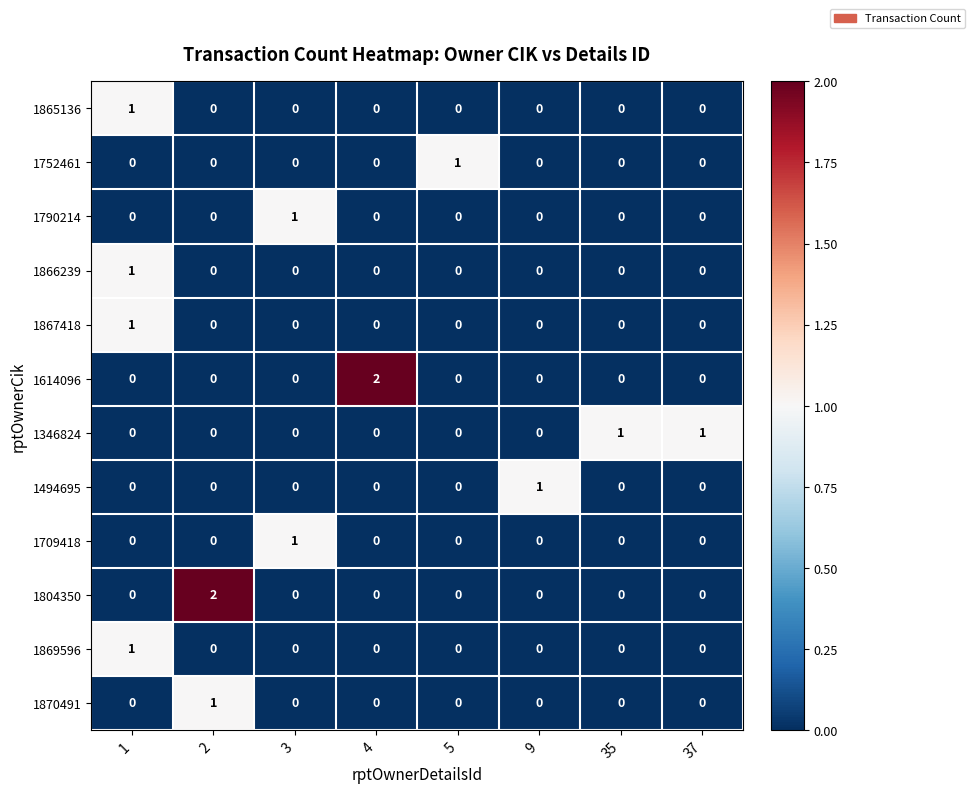

The value of 1804350 at 4 is 0. True or false?

True